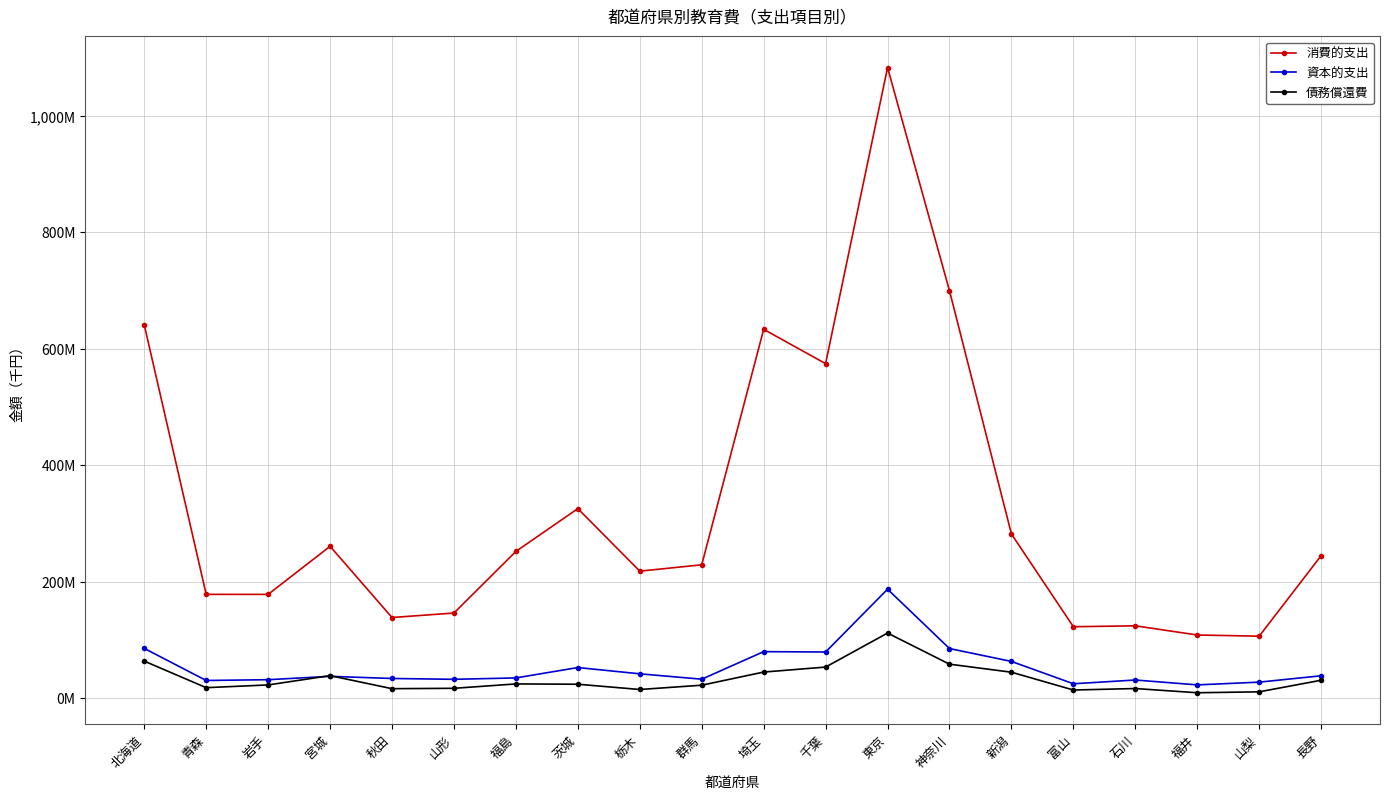

Which series has the largest total across all categories?

消費的支出